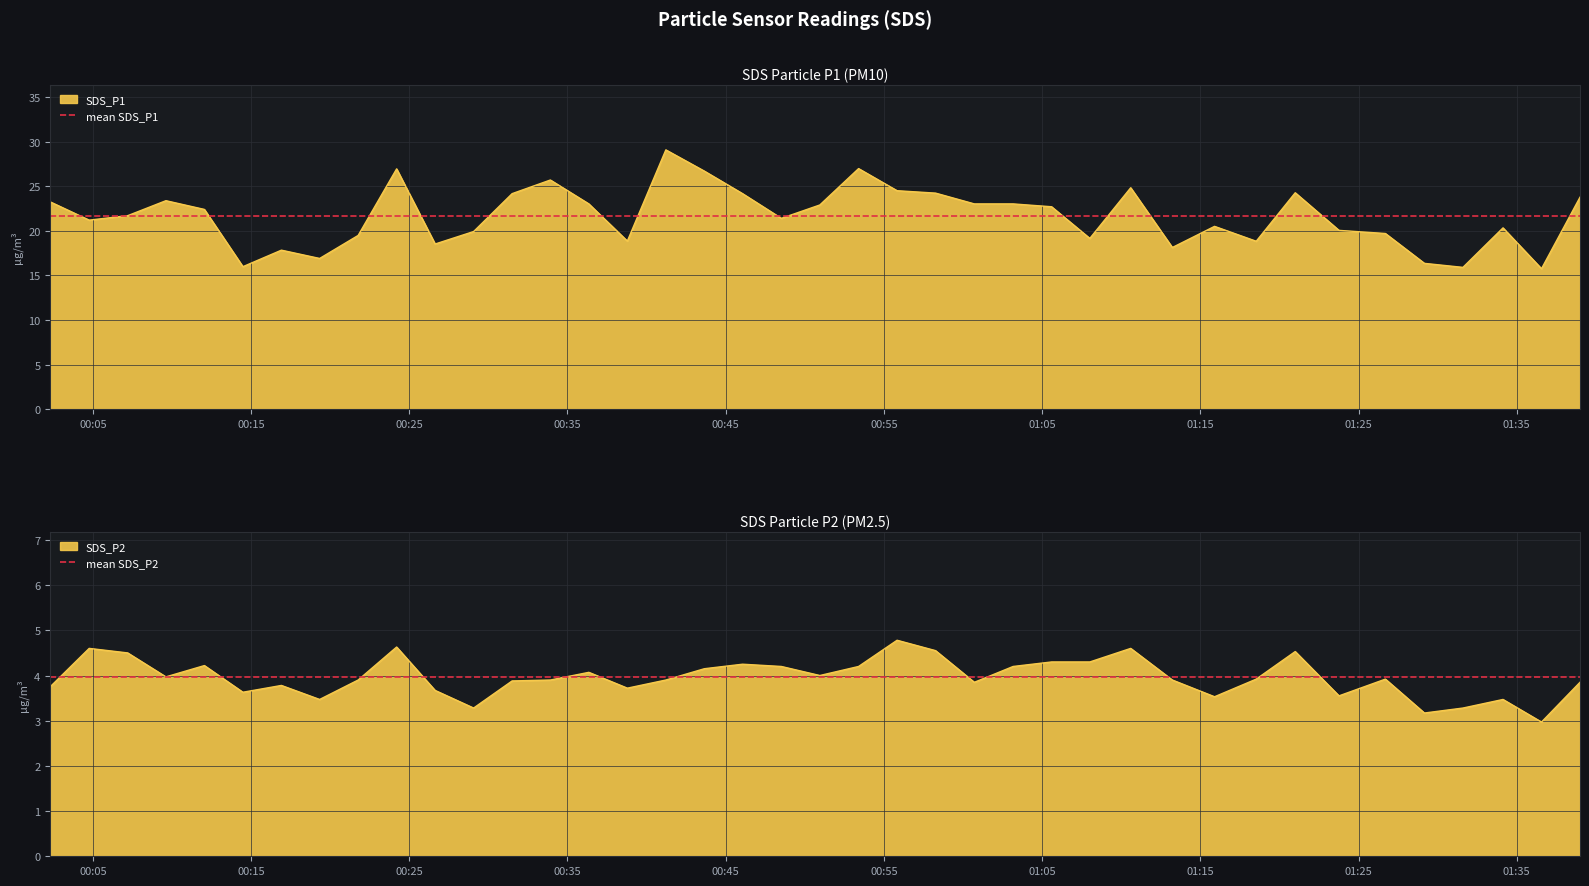

List the series in order of their overall mean, lowest first.

mean SDS_P2, mean SDS_P1